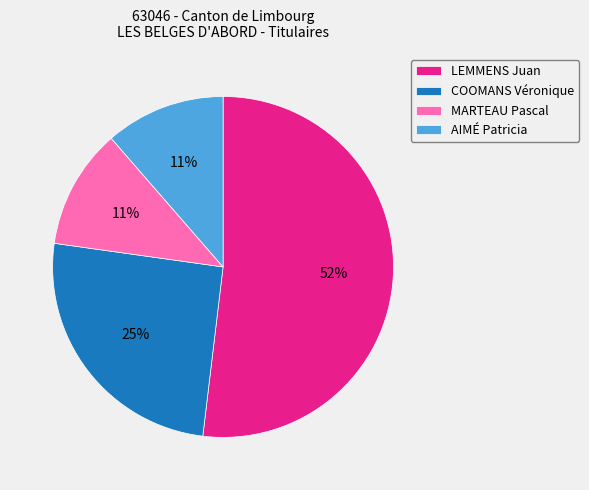

Combined, do COOMANS Véronique and AIMÉ Patricia account for over 50%?

No